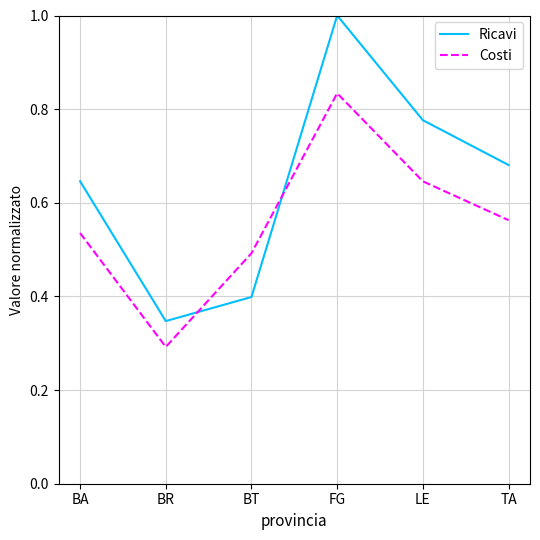

Is the value of Costi at BR greater than the value of Ricavi at TA?

No